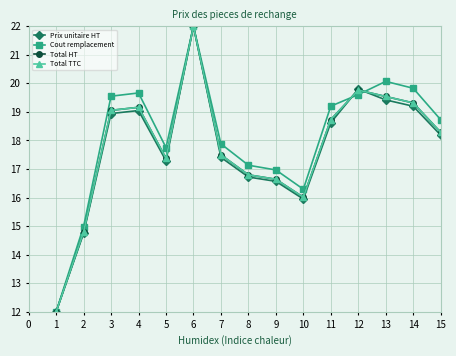

In Prix unitaire HT, how many points are higher than both neighbors (excluding endpoints)?

3